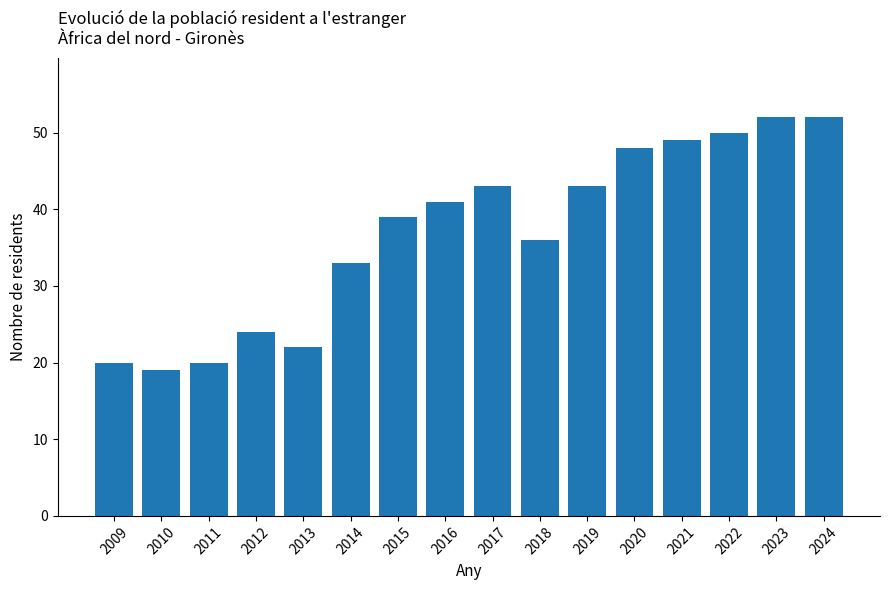

At which label is the value closest to 35?

2018